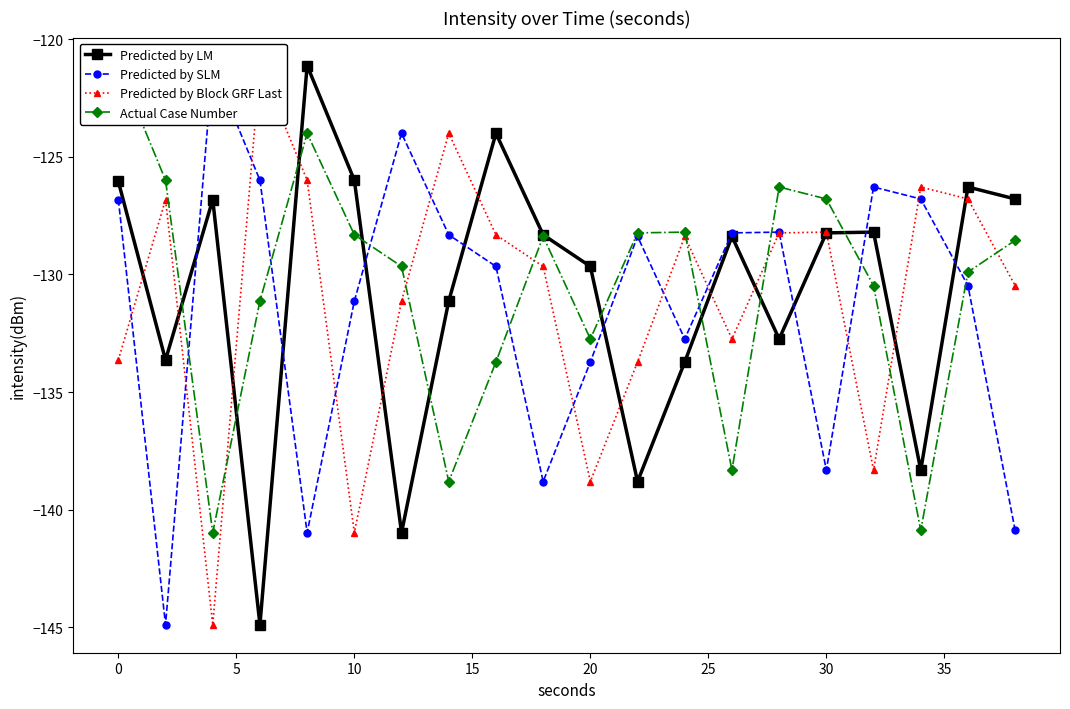

How many lines are shown in the chart?

4